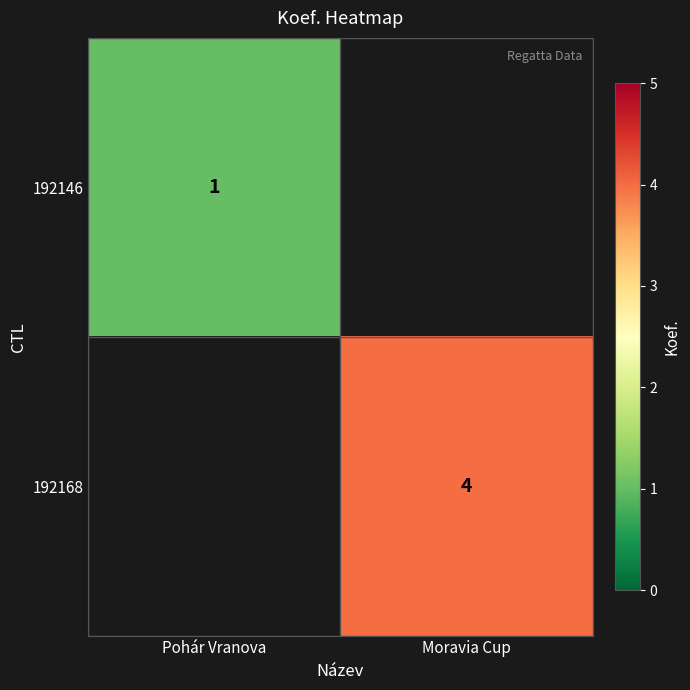

True or false: 192146 has a value of 1 at Pohár Vranova.

True